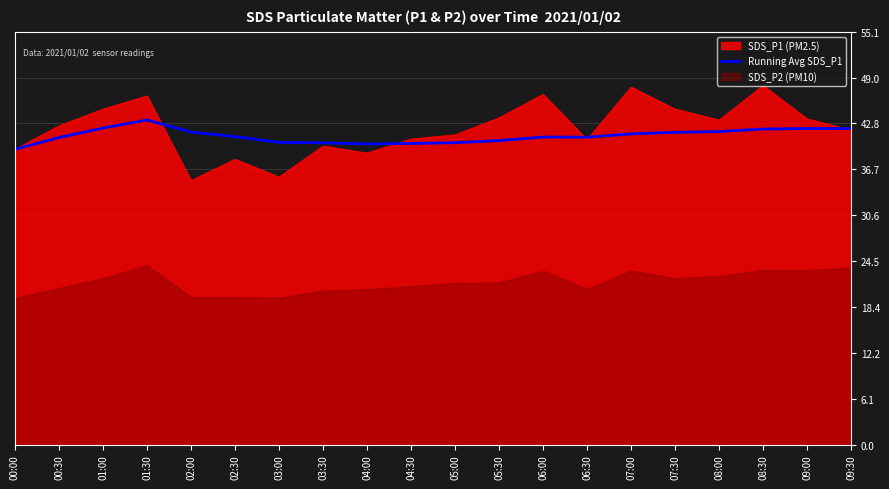

What position from the left is 01:30?

4